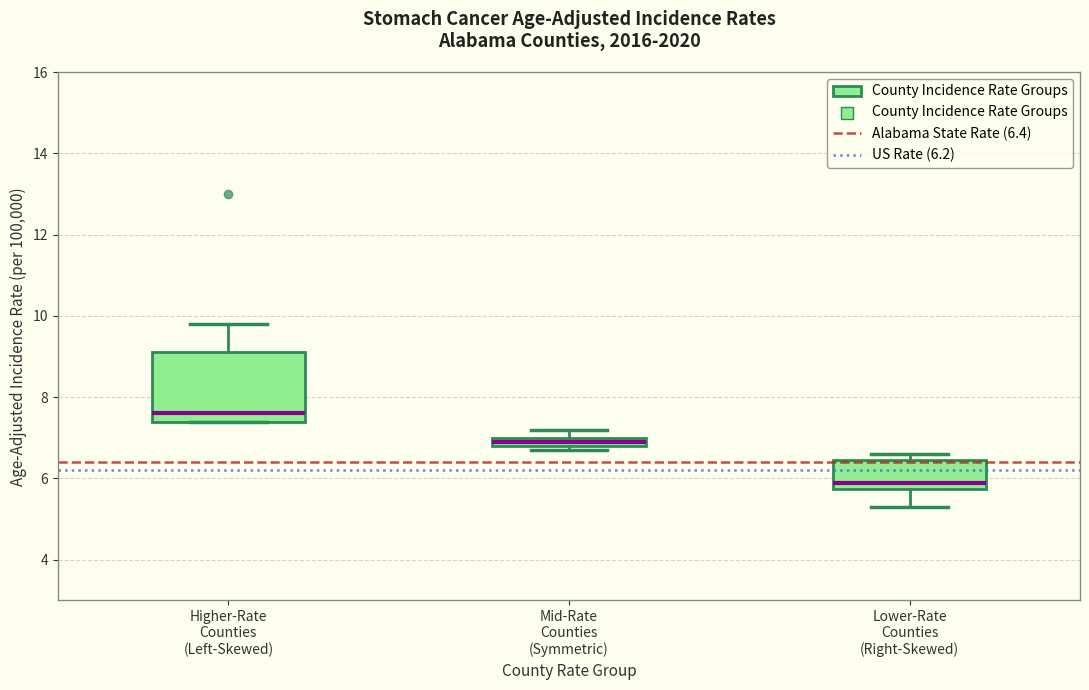

Which box has the highest median line?

Higher-Rate Counties (Left-Skewed)